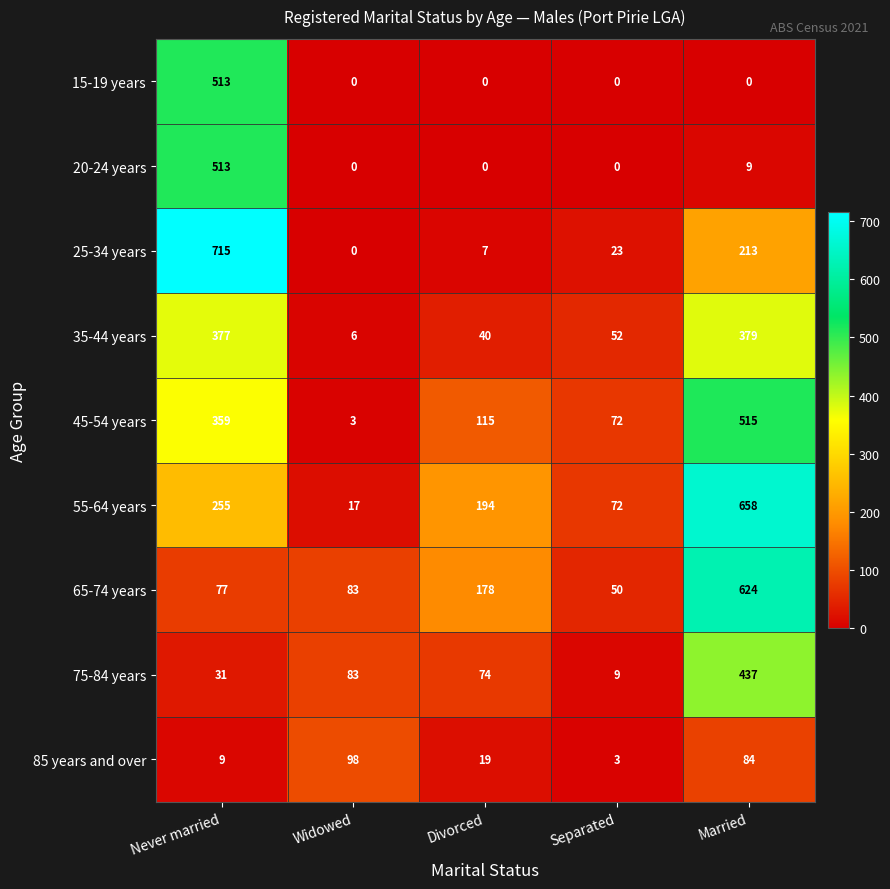

Which label corresponds to the largest value in the chart?

Never married